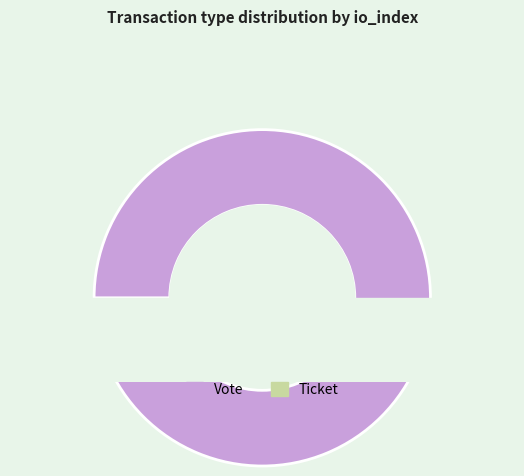

What is the smallest slice in the pie chart?

Ticket